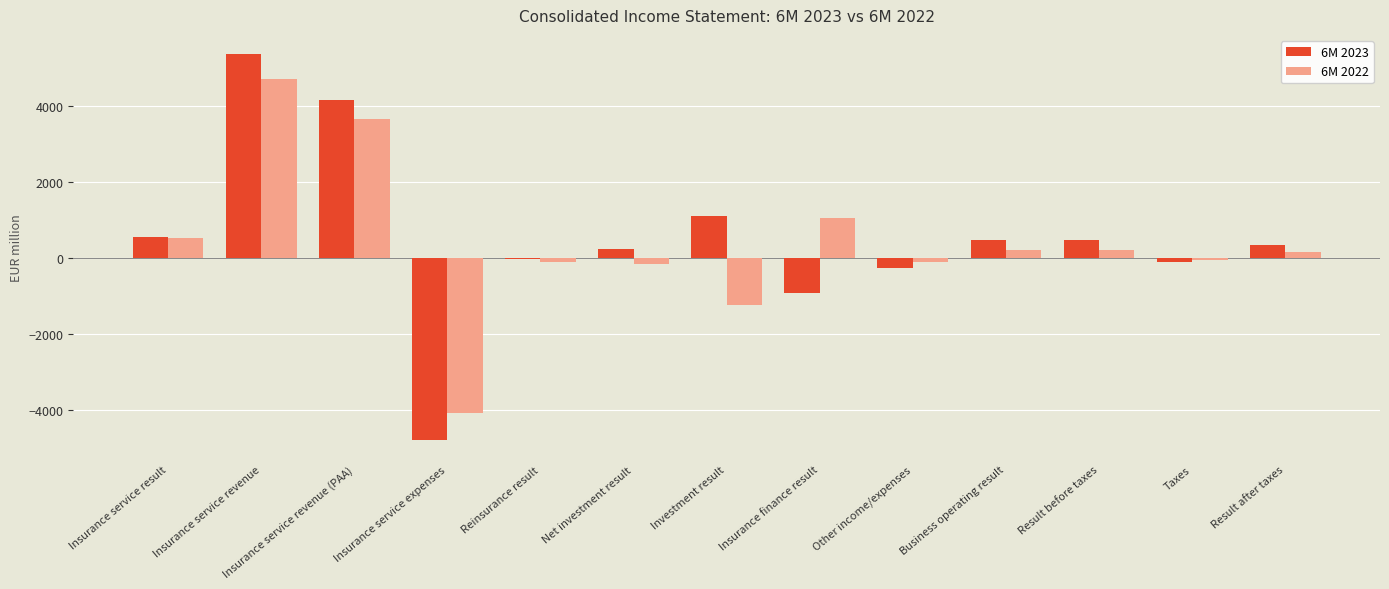

What is the sum of the 6M 2022 values at Other income/expenses and Result before taxes?

94.5